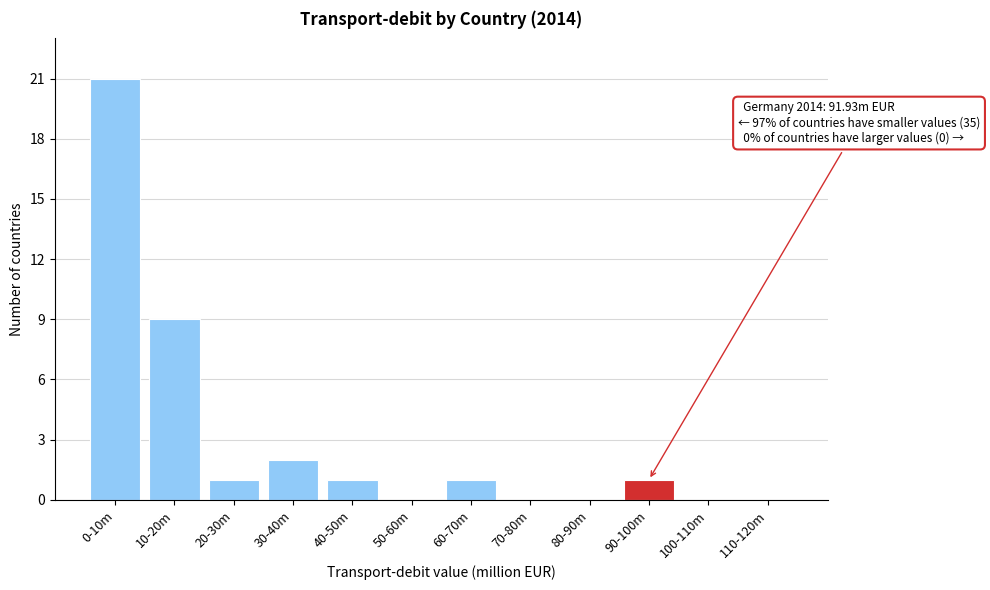

Reading left to right, what are all the values shown in this chart?

0-10m=21	10-20m=9	20-30m=1	30-40m=2	40-50m=1	50-60m=0	60-70m=1	70-80m=0	80-90m=0	90-100m=1	100-110m=0	110-120m=0